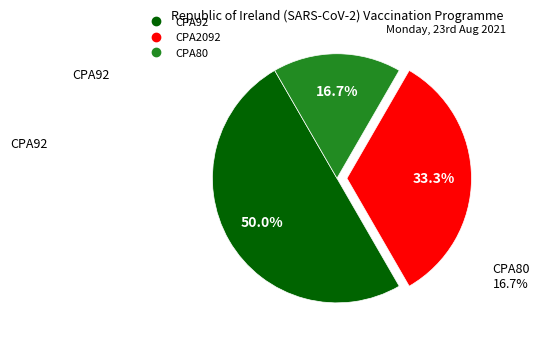

To the nearest percent, what is the difference between the largest and smallest slice percentages?

33%